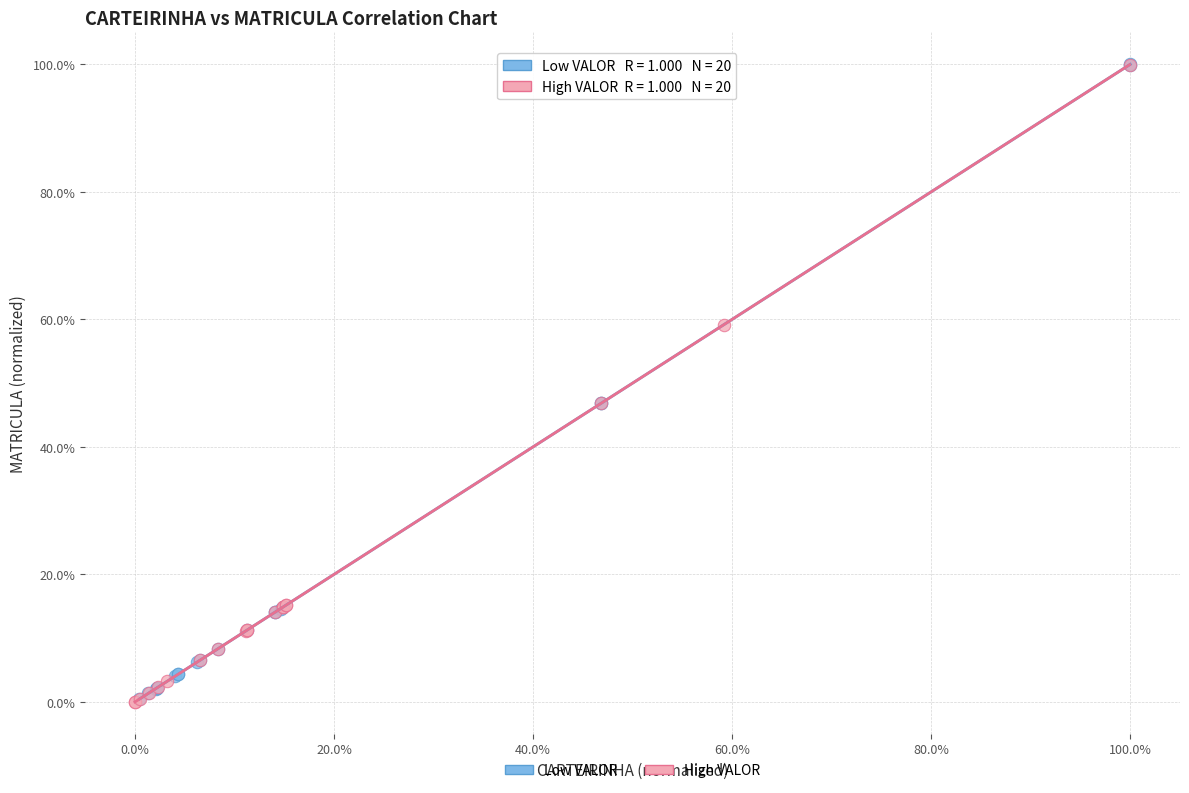

What are all the series names shown in the legend?

Low VALOR, High VALOR